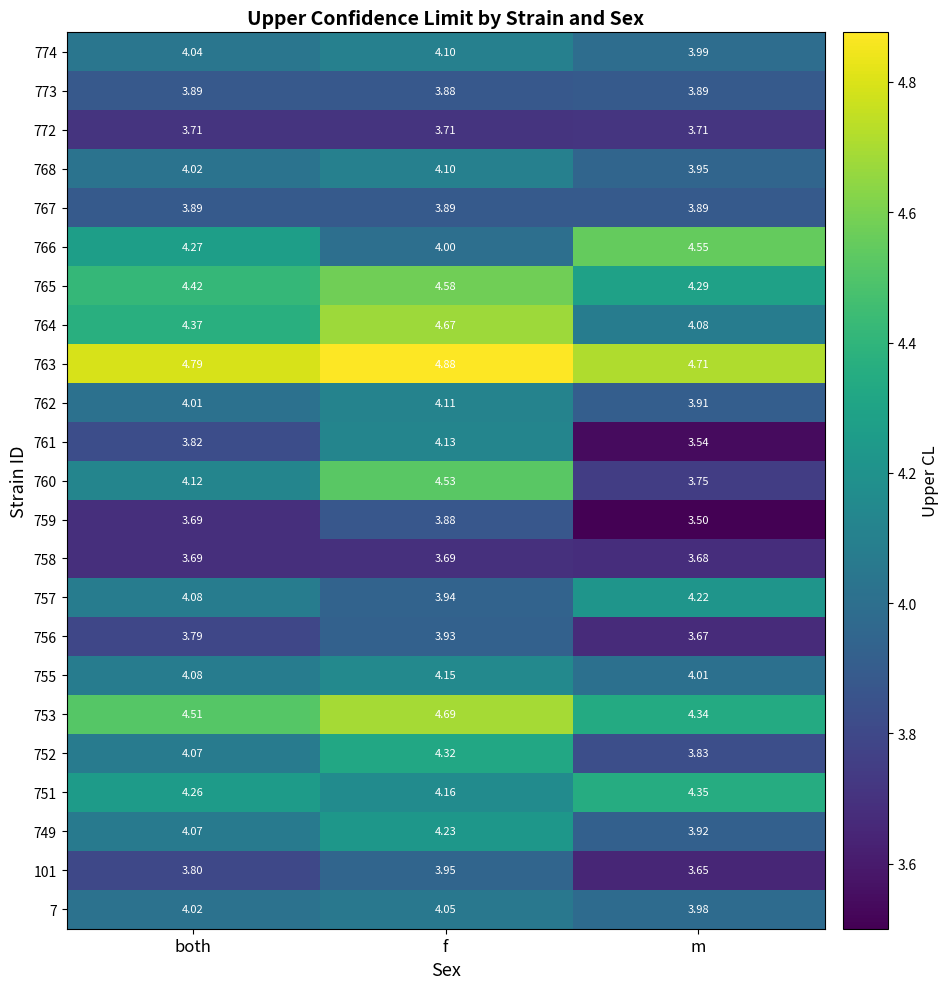

At which label is 757 closest to 4?

f